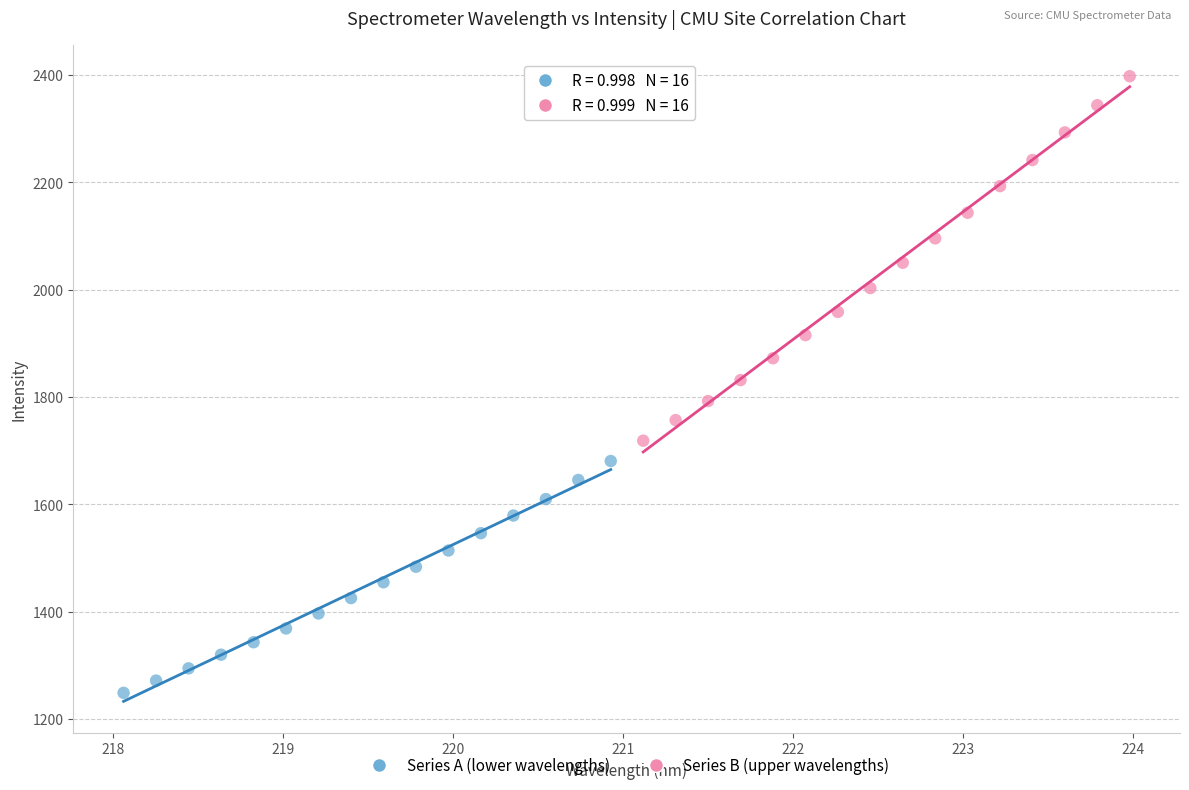

Which series has the largest Y range (max minus min)?

Series B (upper wavelengths)